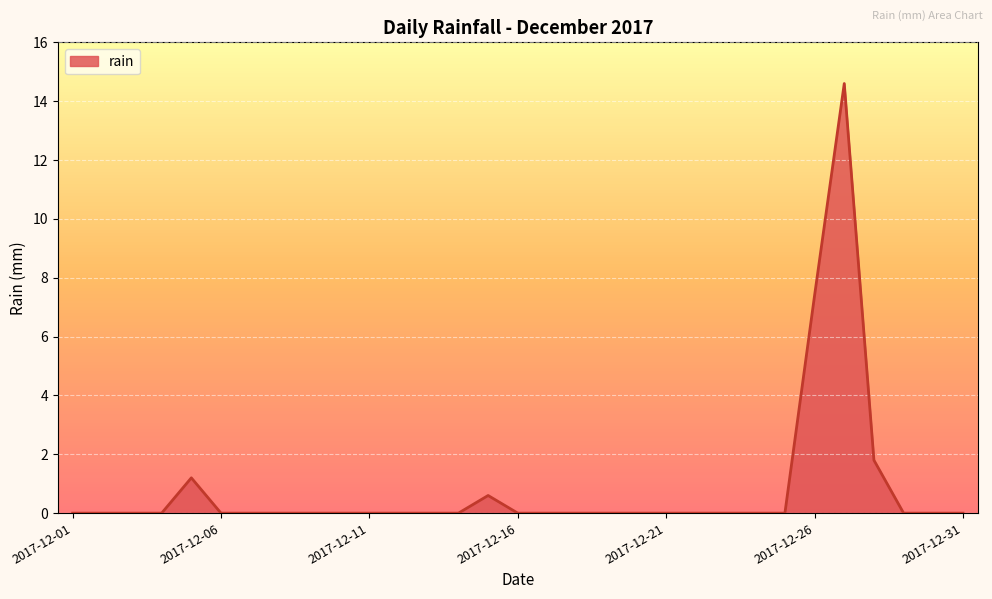

What is the difference between the maximum and minimum values?

14.6